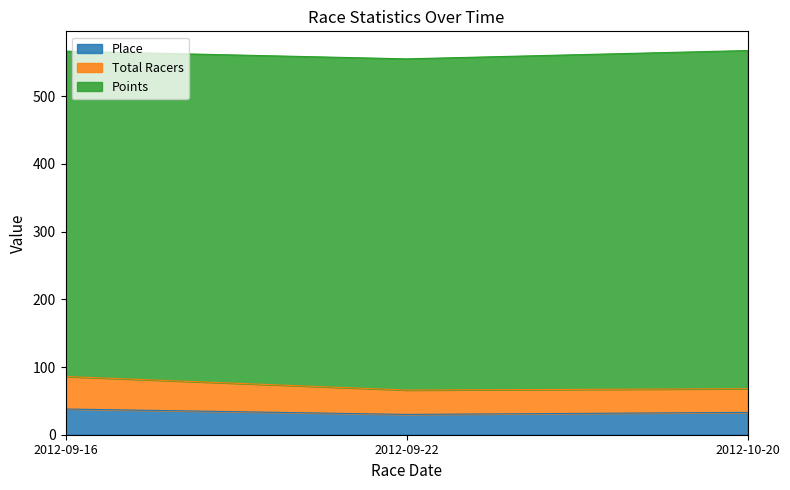

At which label does Total Racers reach its peak?

2012-09-16